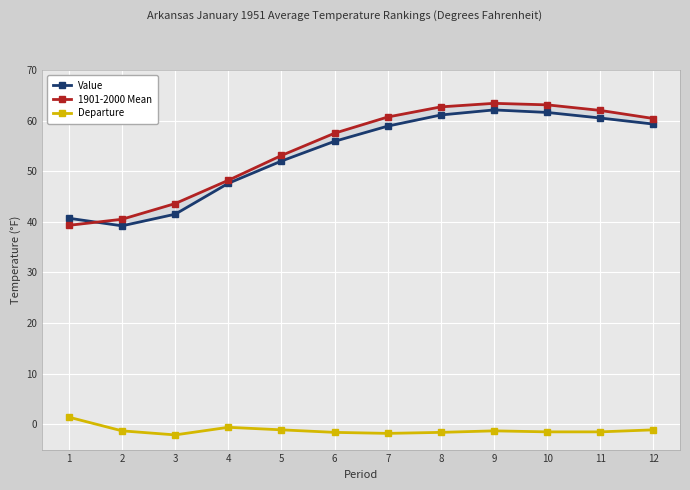

Is it true that Departure equals 1.4 at 1?

True